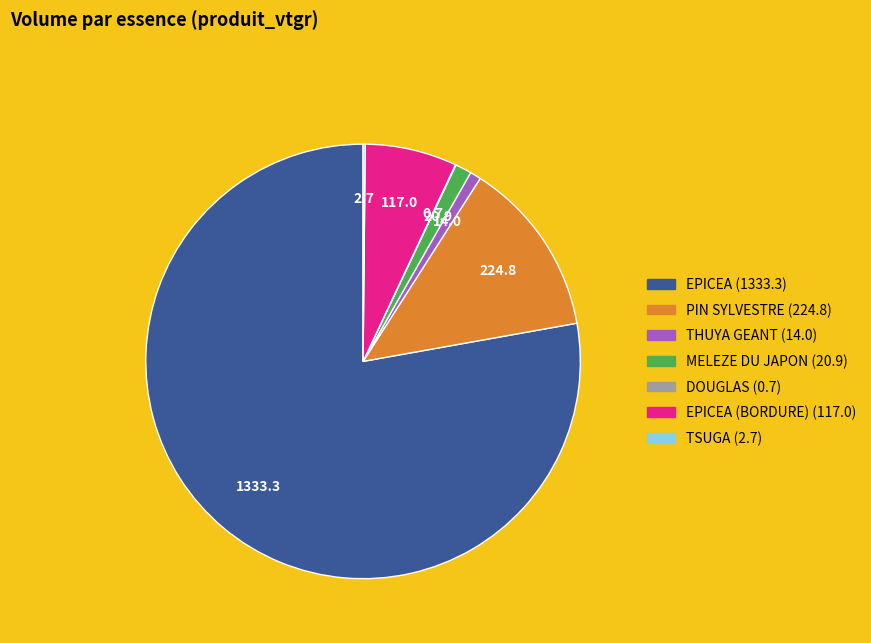

Is there any slice that represents more than half of the pie?

Yes